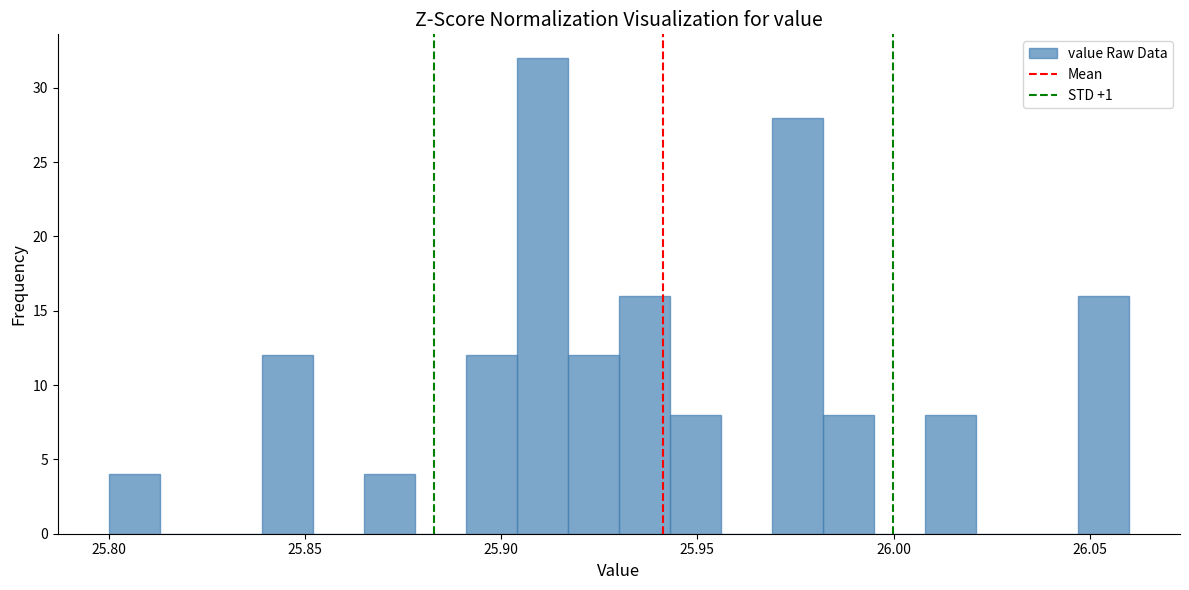

Read against the x-axis, roughly where is the centre of the tallest bar?

25.910